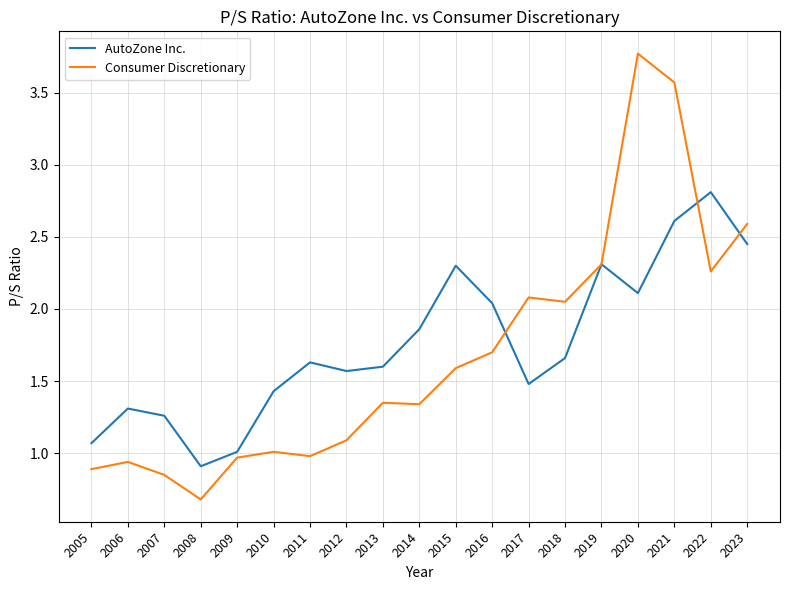

At which category does AutoZone Inc. reach its first local peak?

2006